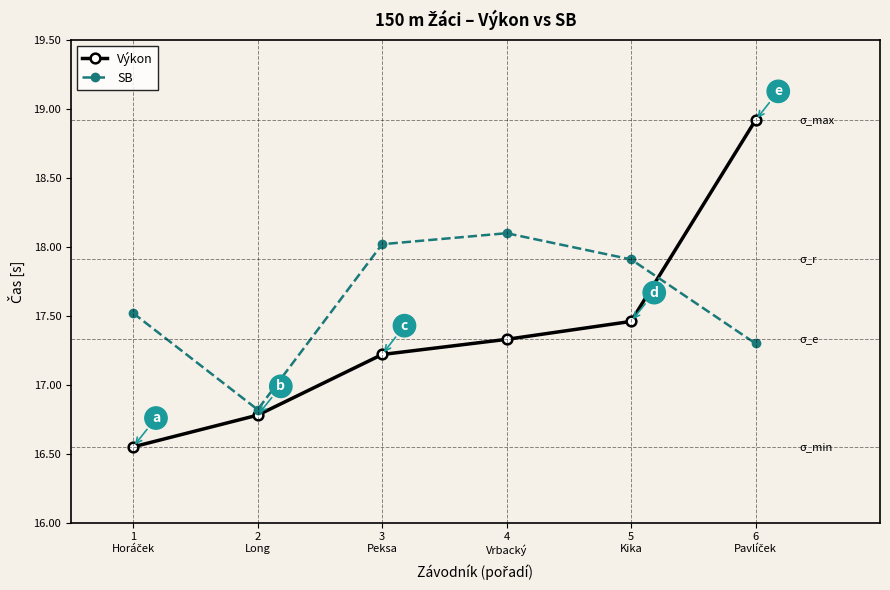

What is the maximum value for Výkon?

18.9